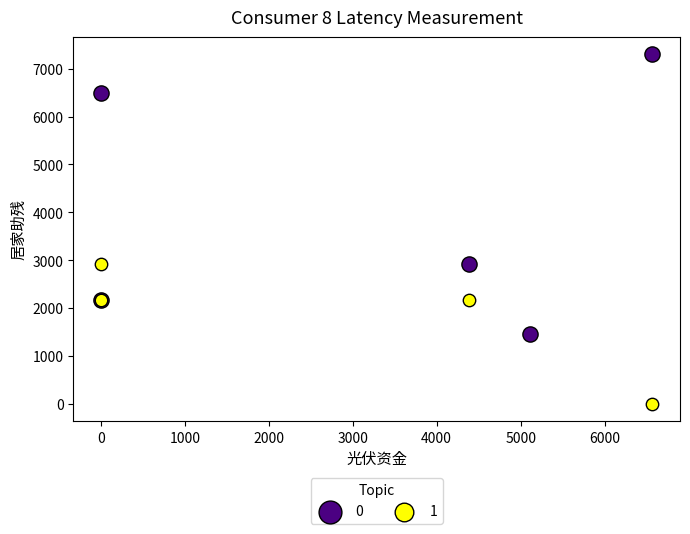

Which series has the largest Y range (max minus min)?

0